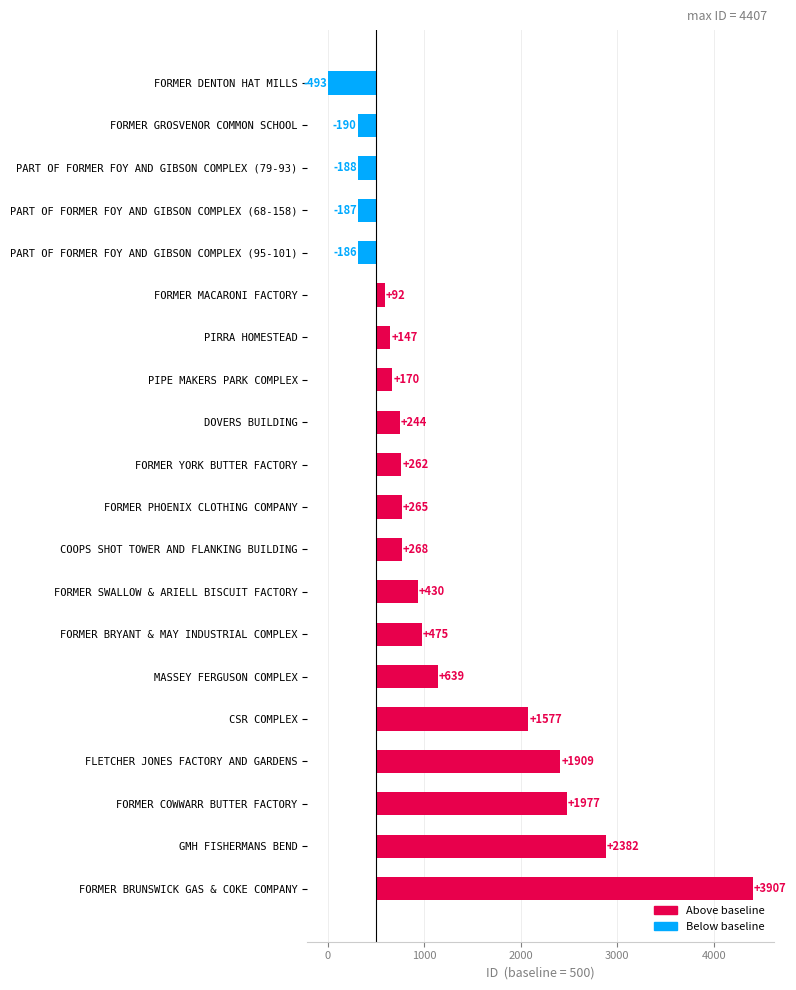

What is the sum of the values at FORMER PHOENIX CLOTHING COMPANY and FLETCHER JONES FACTORY AND GARDENS?

2174